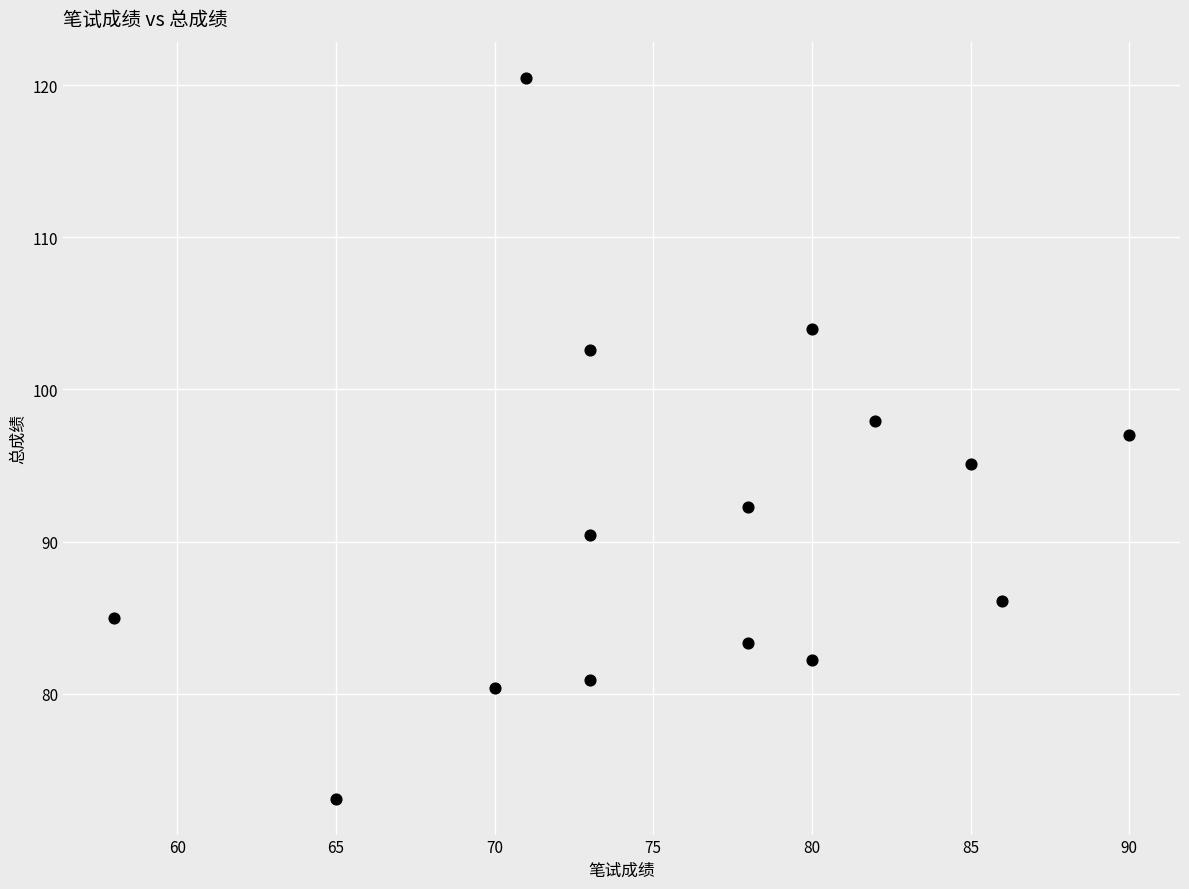

What is the range of X values (max minus min)?

32.0